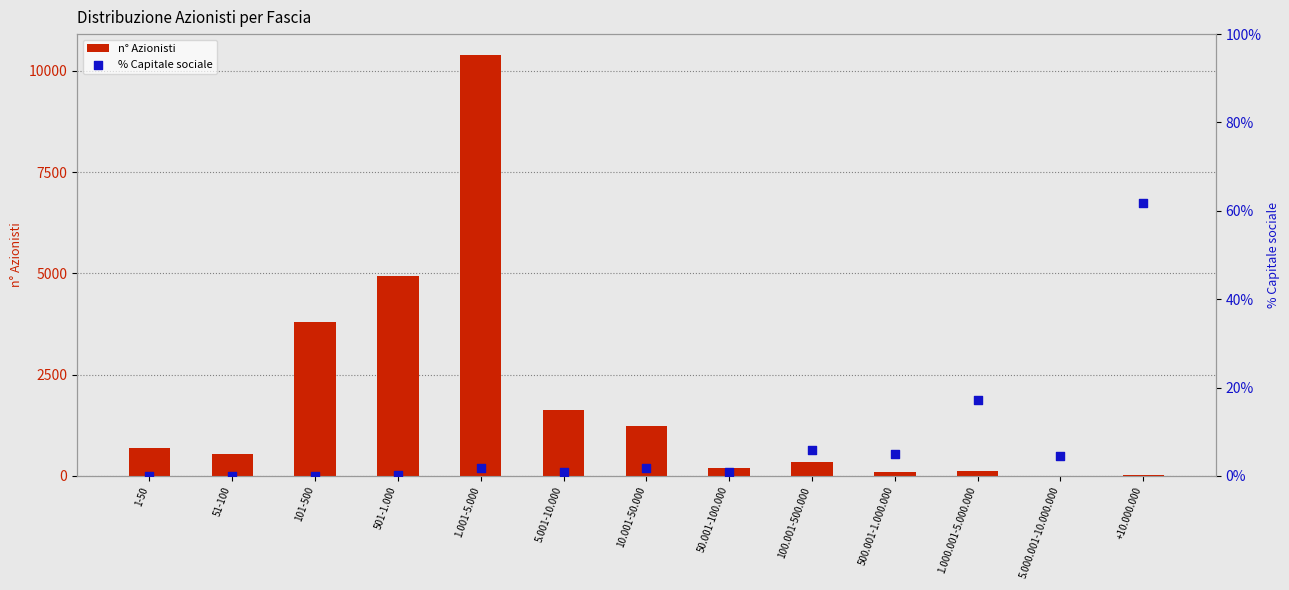

What is the total value across all series at 500.001-1.000.000?

107.9